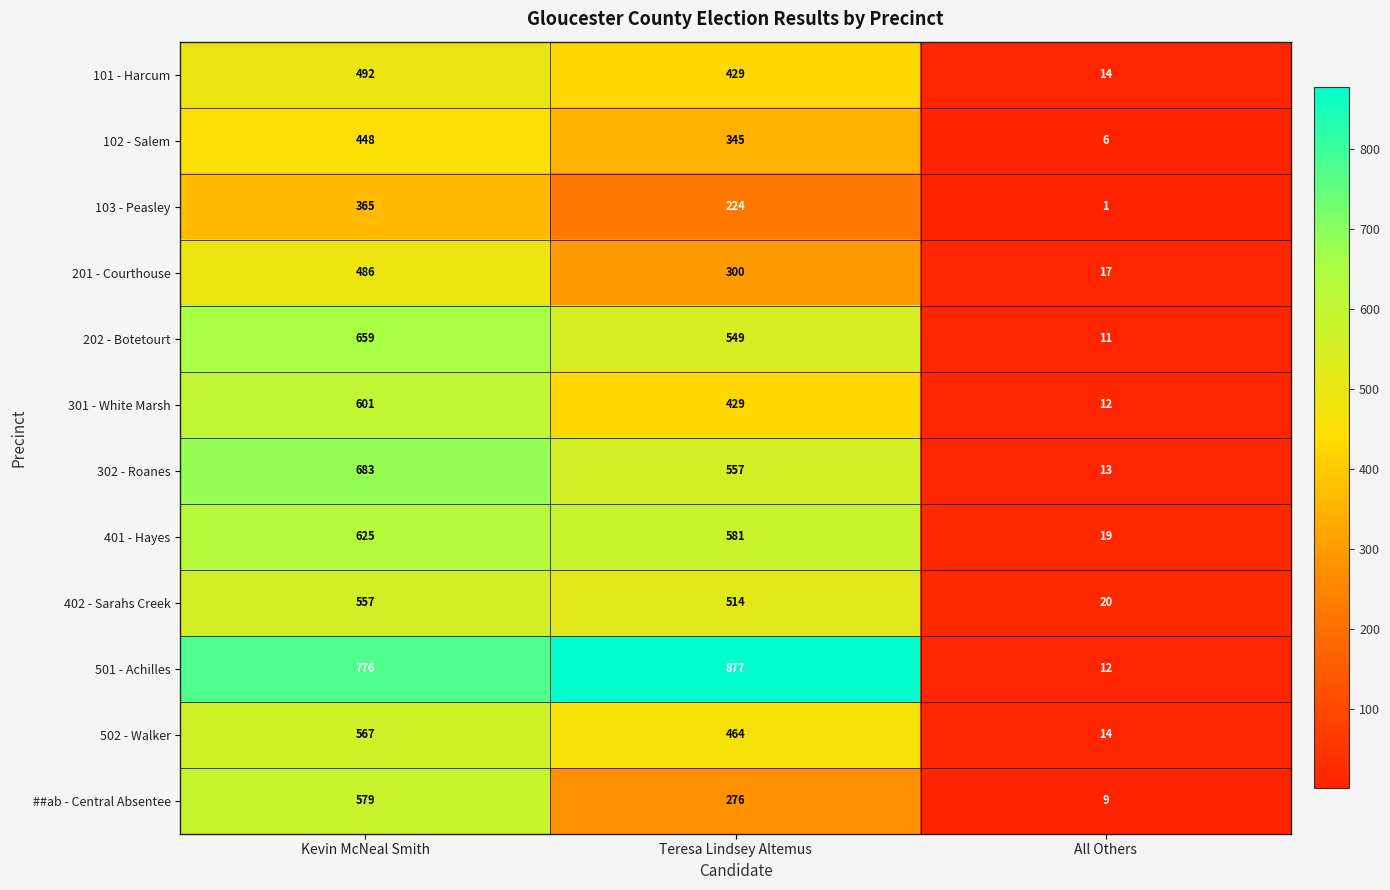

At how many categories does at least one series exceed 91?

2